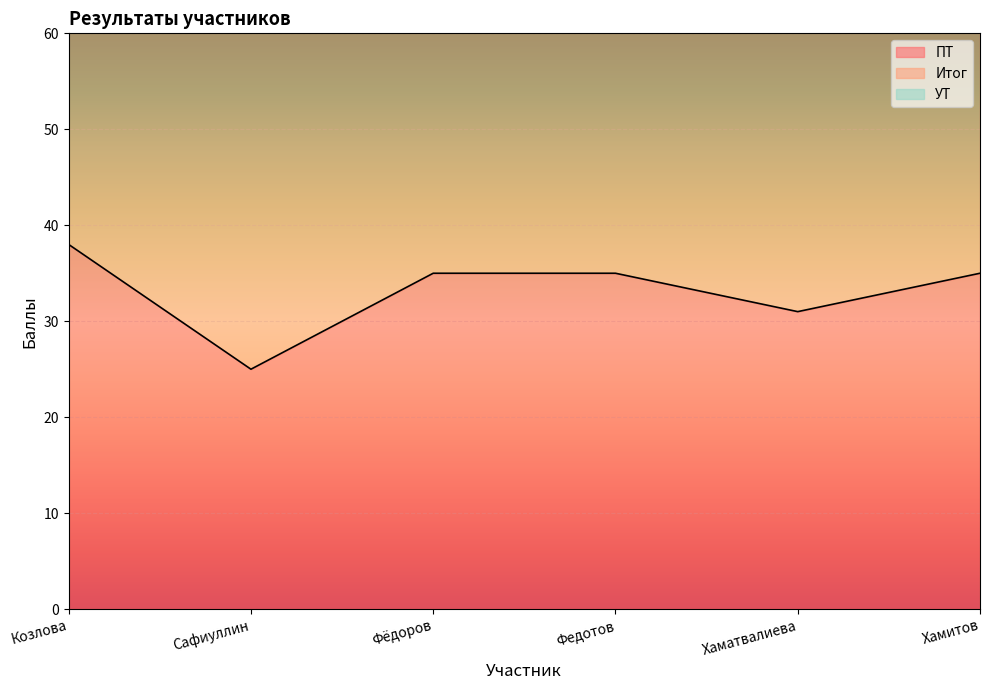

What is the difference between the second highest and second lowest values in the Итог series?

10